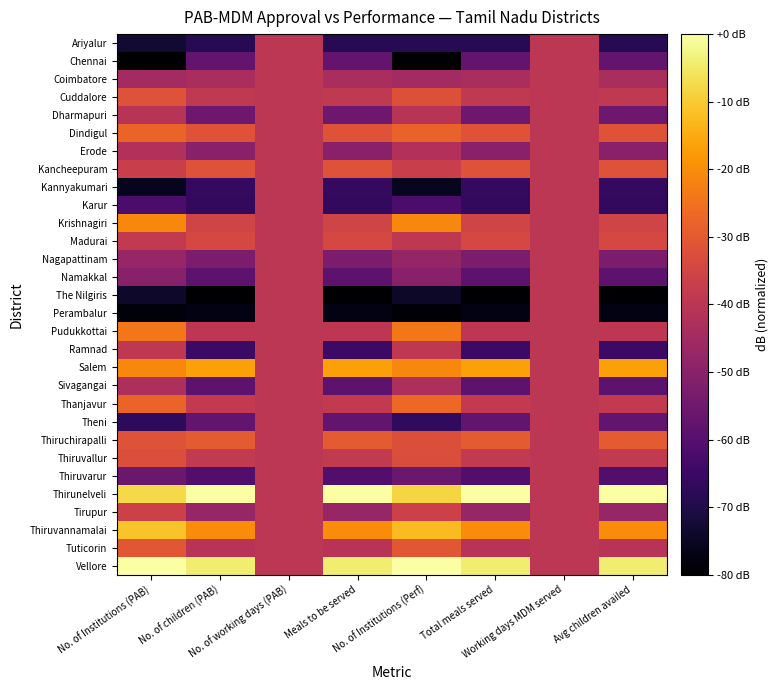

Which category has the highest value across all series?

No. of children (PAB)